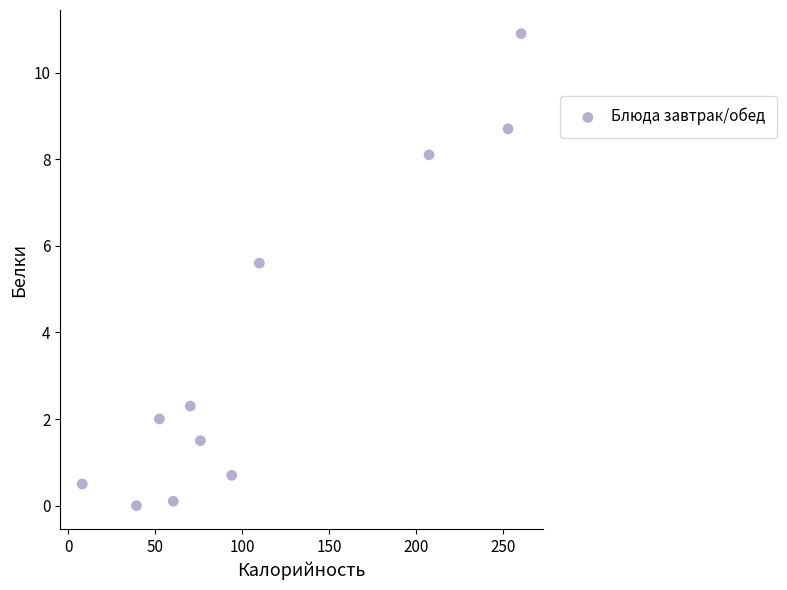

What is the range of X values (max minus min)?

252.5